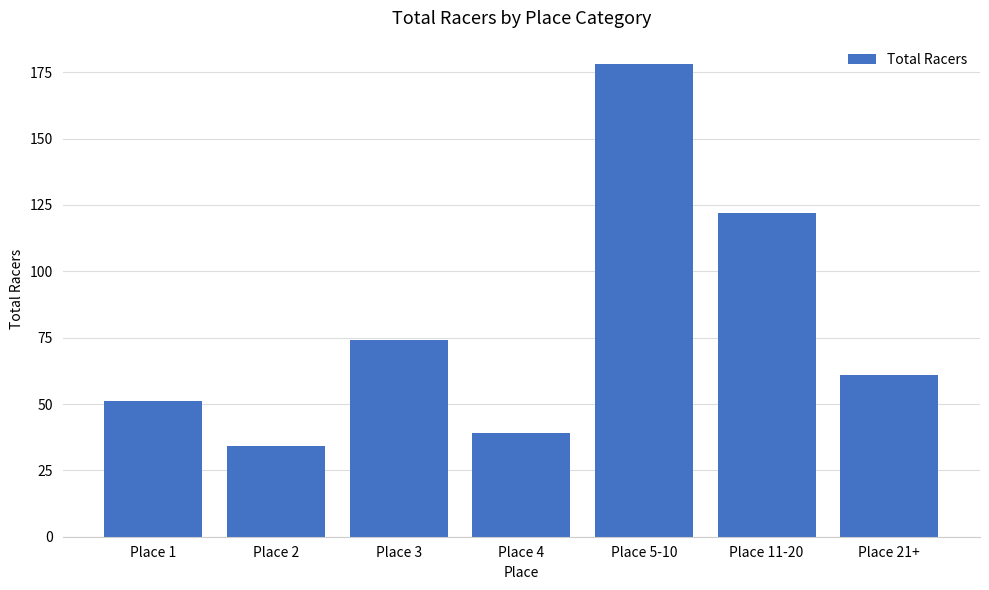

What is the label of the 5th bar from the right?

Place 3